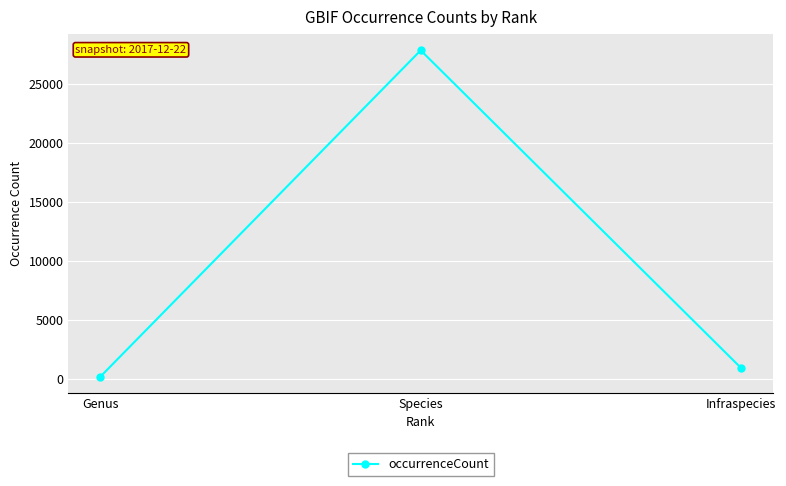

Rank the categories by value from highest to lowest.

Species, Infraspecies, Genus